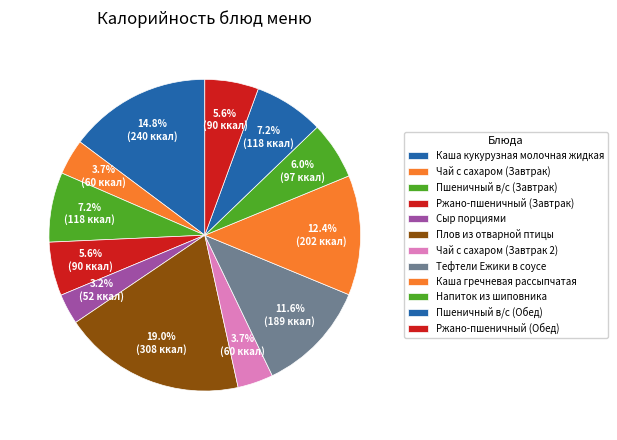

Rank the categories by value from highest to lowest.

Плов из отварной птицы, Каша кукурузная молочная жидкая, Каша гречневая рассыпчатая, Тефтели Ежики в соусе, Пшеничный в/с (Завтрак), Пшеничный в/с (Обед), Напиток из шиповника, Ржано-пшеничный (Завтрак), Ржано-пшеничный (Обед), Чай с сахаром (Завтрак), Чай с сахаром (Завтрак 2), Сыр порциями